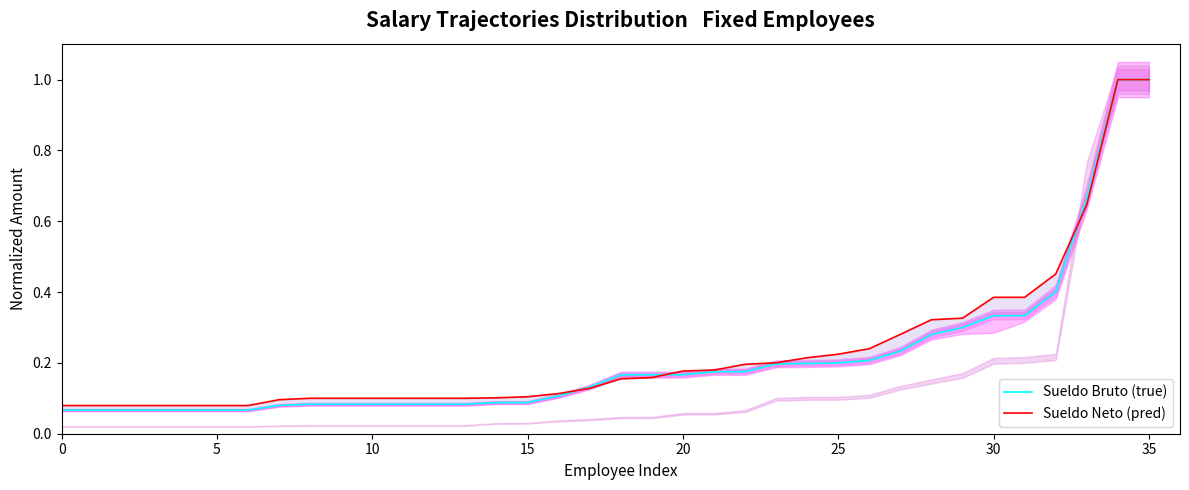

Which has a higher value, 20 or 5?

20